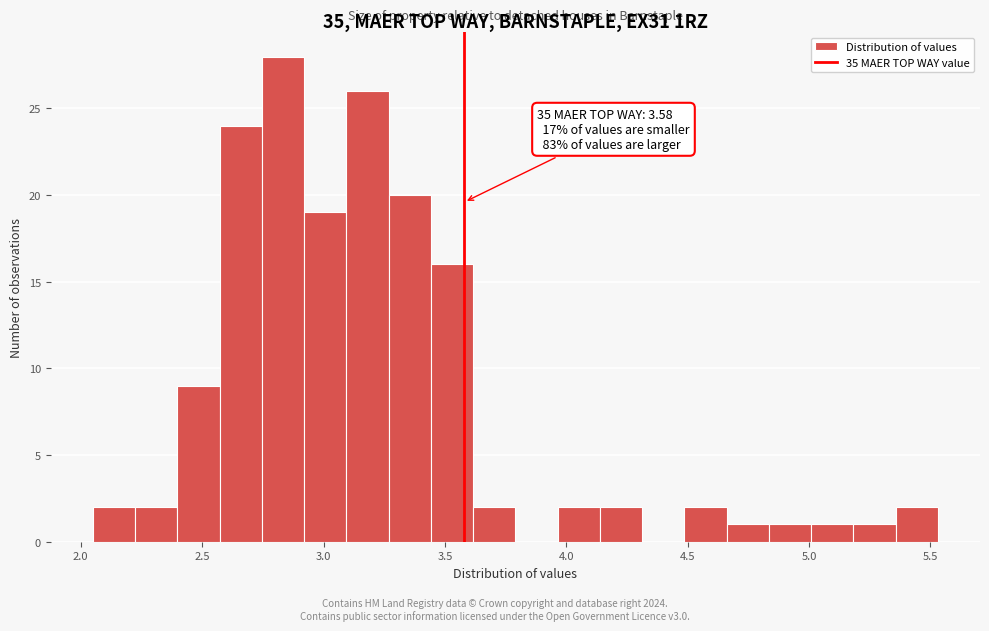

Around what value on the x-axis is the tallest bar? Give the approximate position of its centre, as read against the axis.

2.85